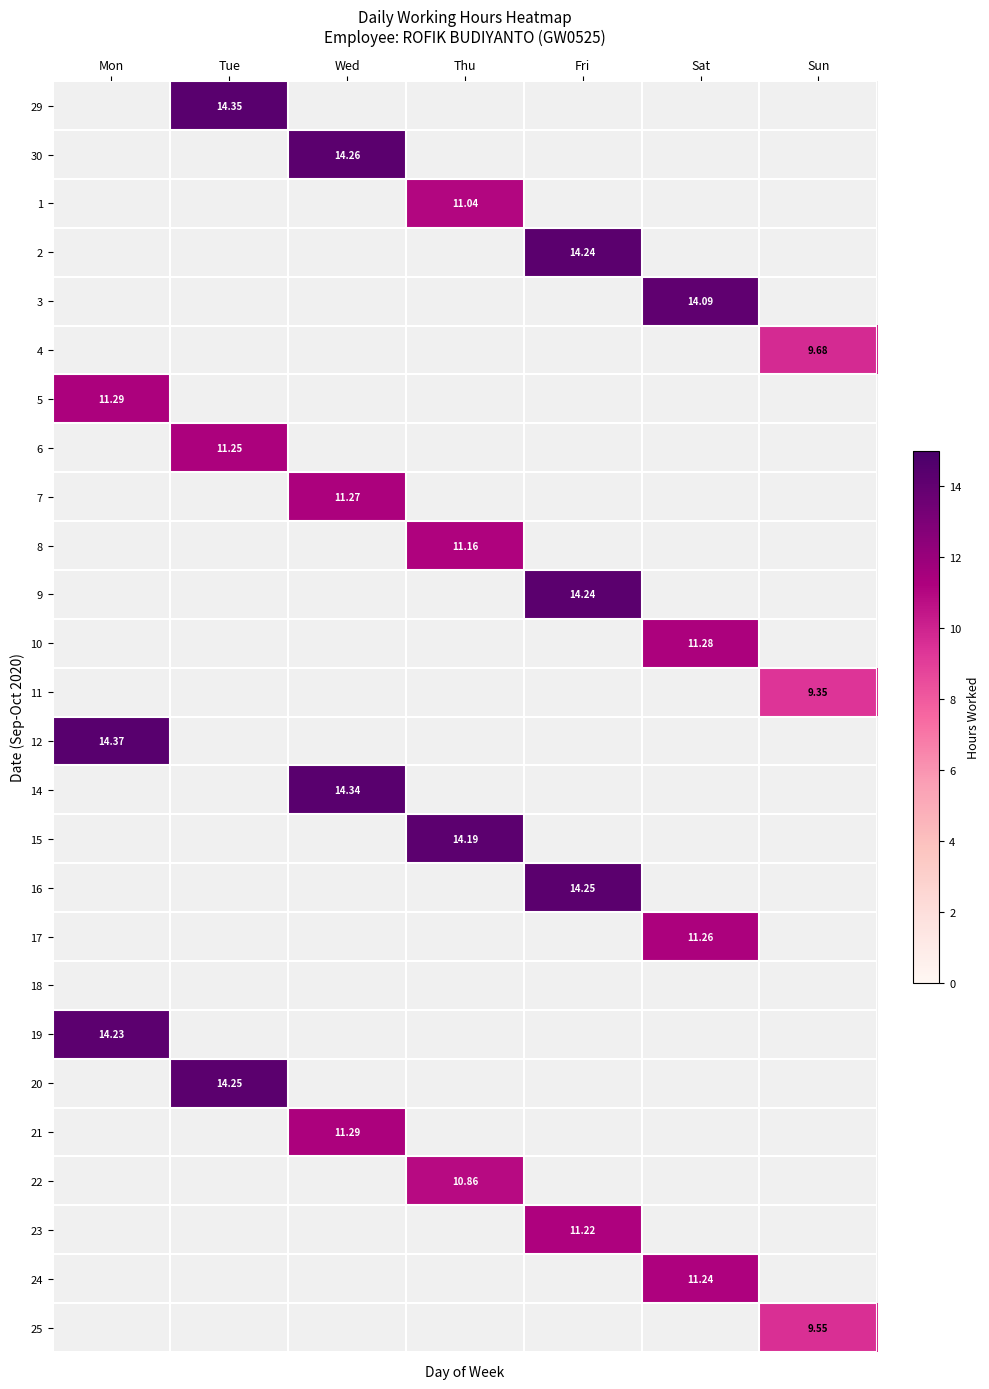

Is the value of 17 at Sat greater than the value of 7 at Sat?

No